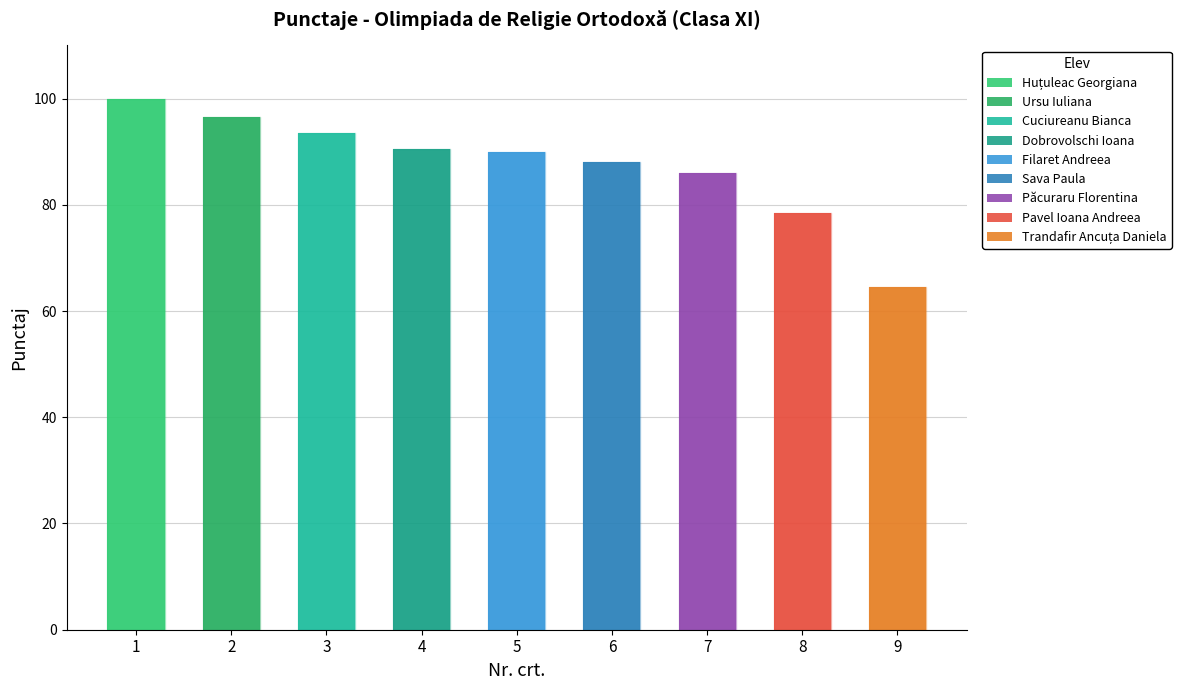

The value at 7 is 124.7. True or false?

False